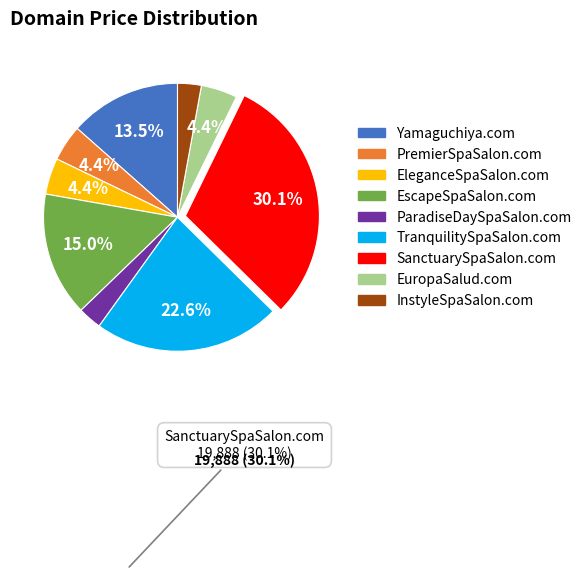

What percentage is the InstyleSpaSalon.com slice, to the nearest percent?

3%